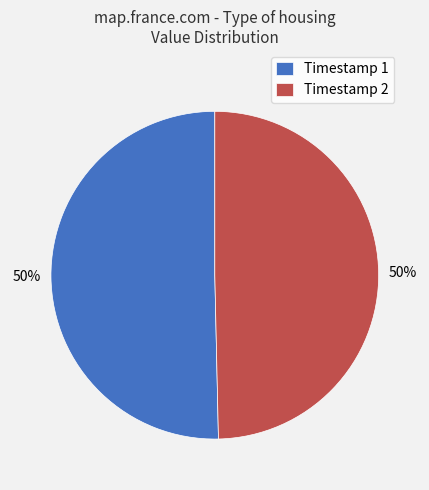

To the nearest percent, what portion does Timestamp 1 represent?

50%